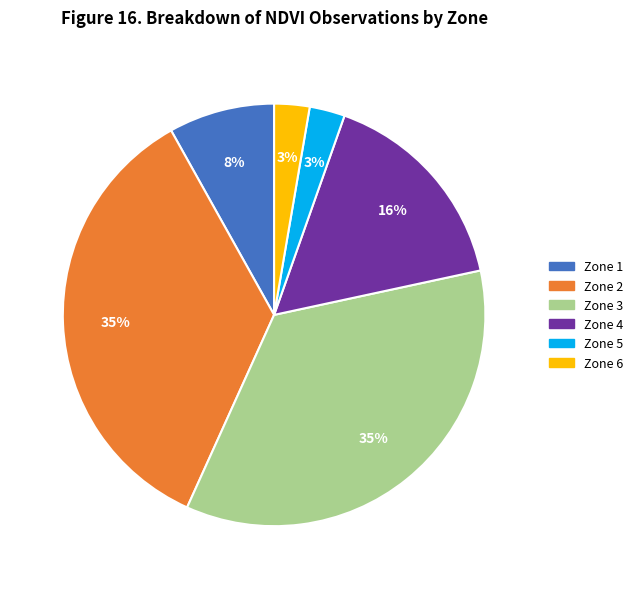

How many segments does this pie chart have?

6